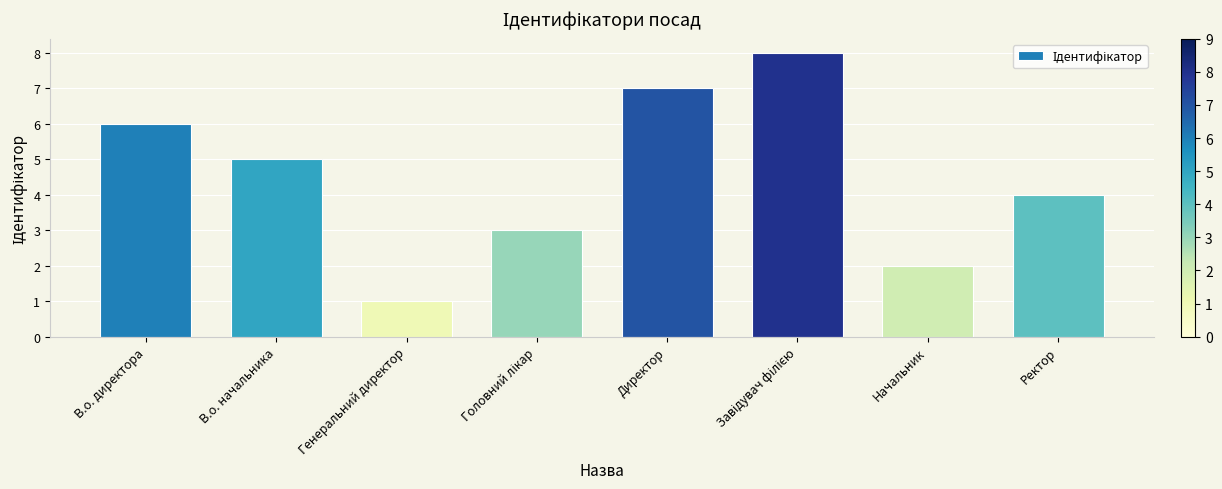

Which category has the lowest value across all series?

Генеральний директор